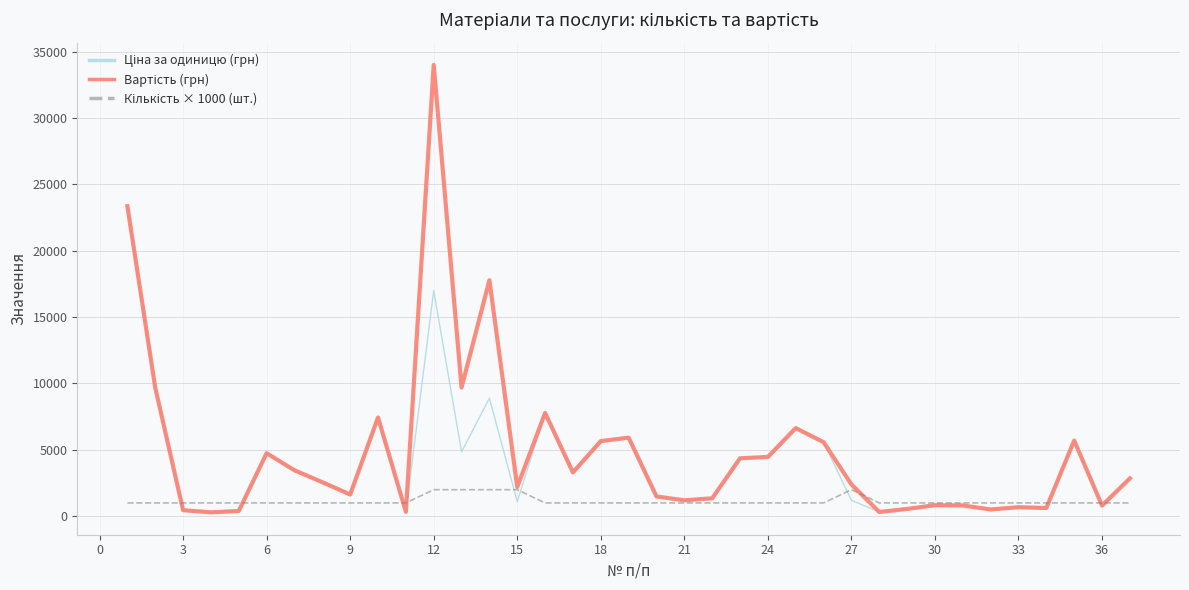

How many categories are shown in the chart?

37